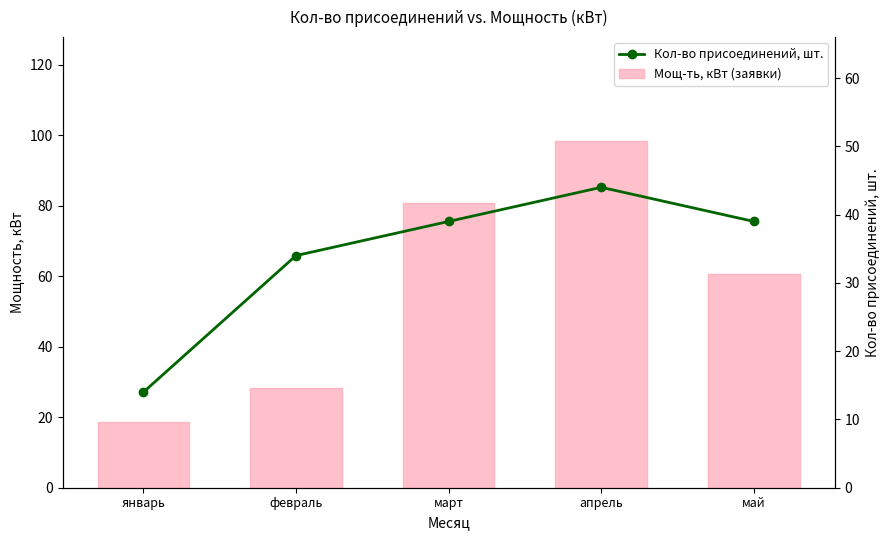

What are all the series names shown in the legend?

Мощ-ть, кВт (заявки), Кол-во присоединений, шт.